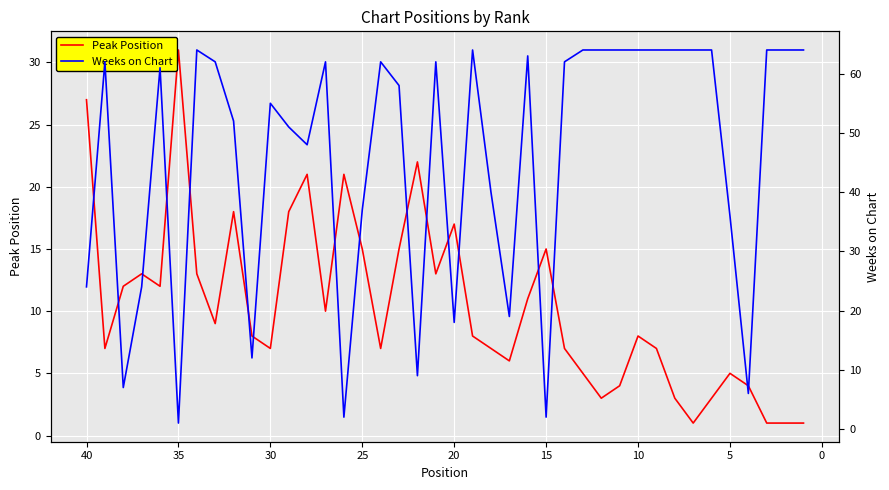

List the series in order of their peak value, highest first.

Weeks on Chart, Peak Position